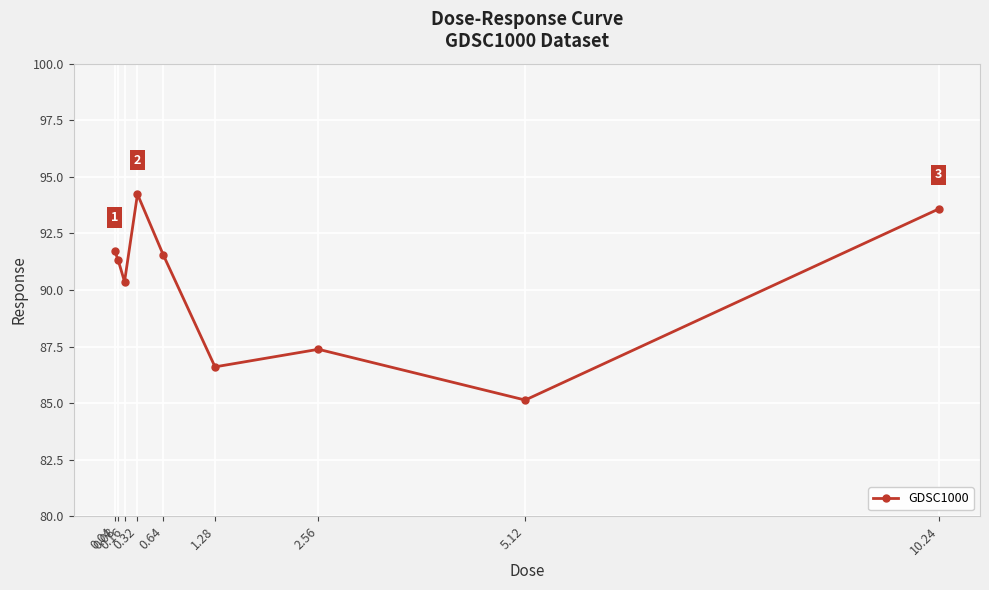

What is the difference between the maximum and minimum values?

9.1